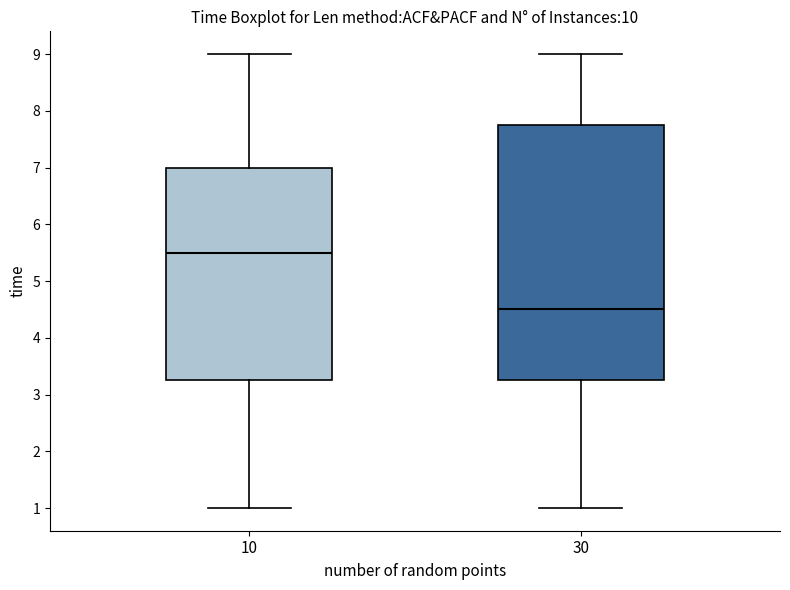

Reading left to right, read every box against the y-axis: the position of its median line, the range the box covers, and the ends of its whiskers. The values are not printed on the chart, so give them approximately, as read against the axis.

10: median 5.5, box 3.3 to 7.0, whiskers 1.0 to 9.0
30: median 4.5, box 3.3 to 7.8, whiskers 1.0 to 9.0